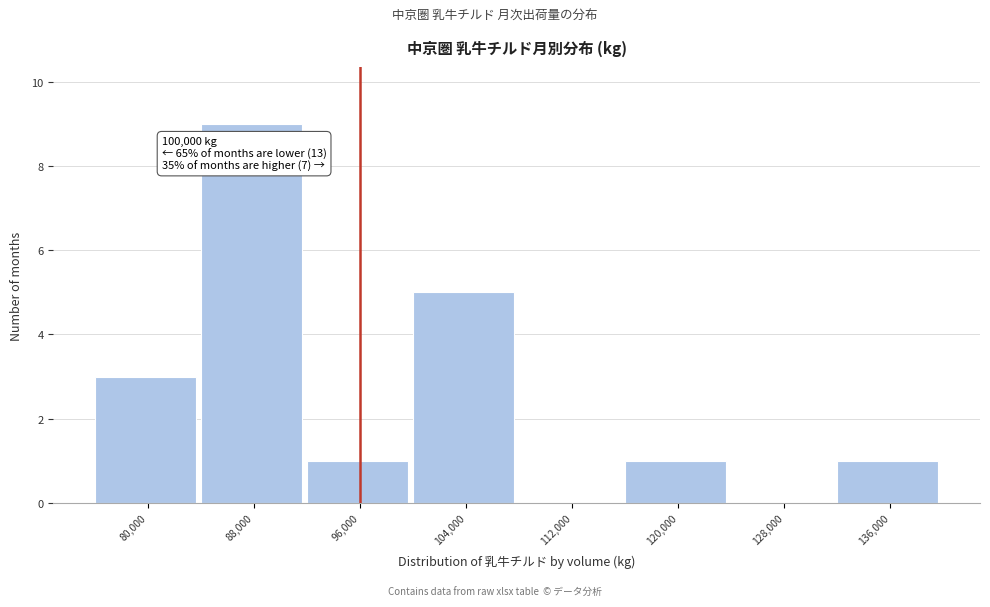

Reading right to left, list all the values displayed in this chart.

136,000=1	128,000=0	120,000=1	112,000=0	104,000=5	96,000=1	88,000=9	80,000=3